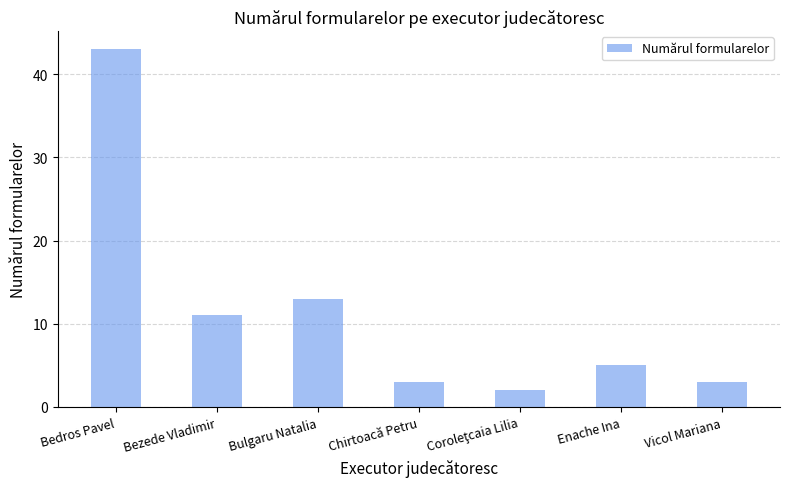

What is the sum of all values?

80